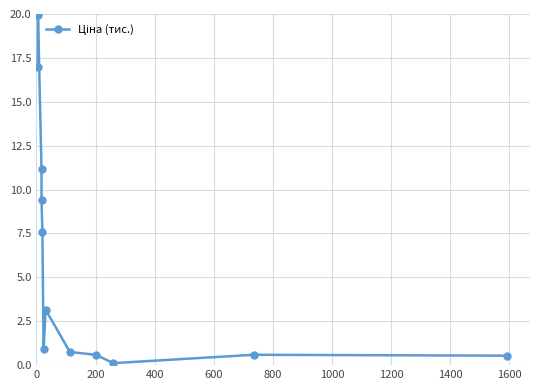

How many points are lower than both their immediate neighbors (excluding endpoints)?

2